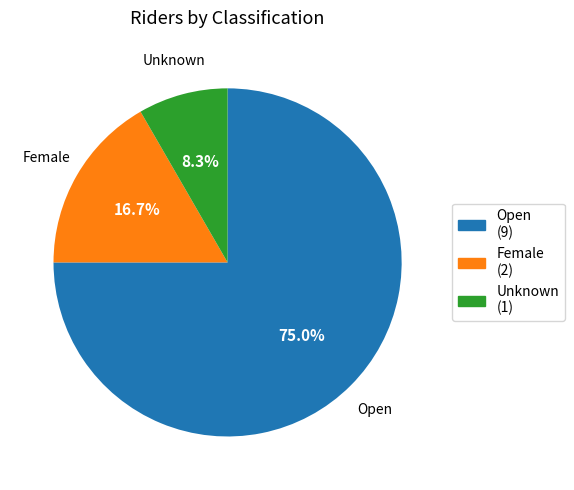

Is there a majority slice in this chart?

Yes